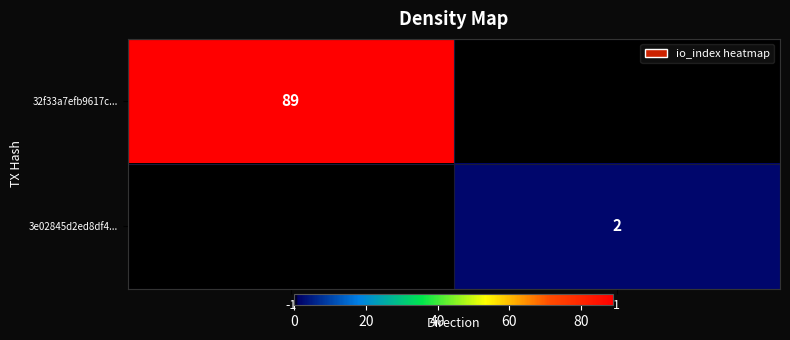

True or false: 32f33a7efb9617c... has a value of 89 at -1.

True